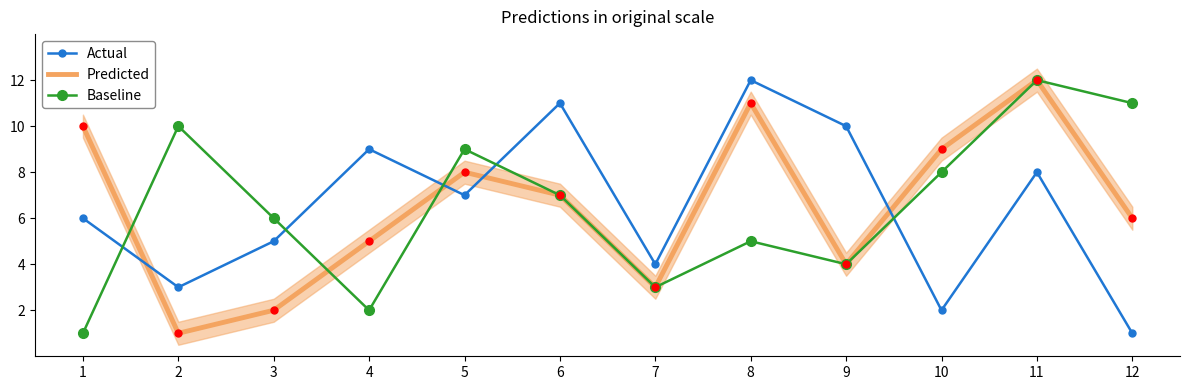

How many distinct data groups are displayed?

3